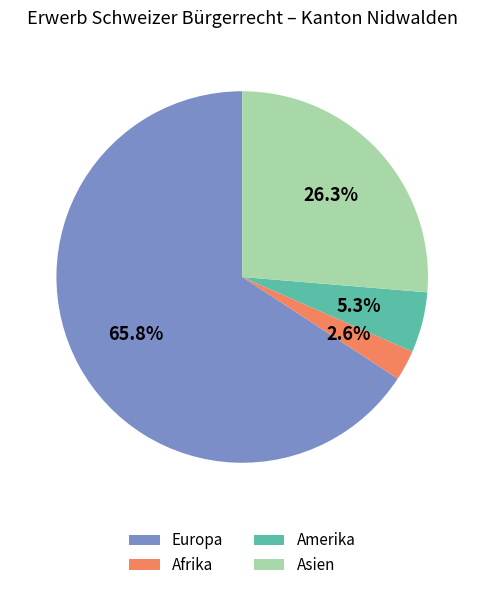

Between Amerika and Asien, which is larger?

Asien